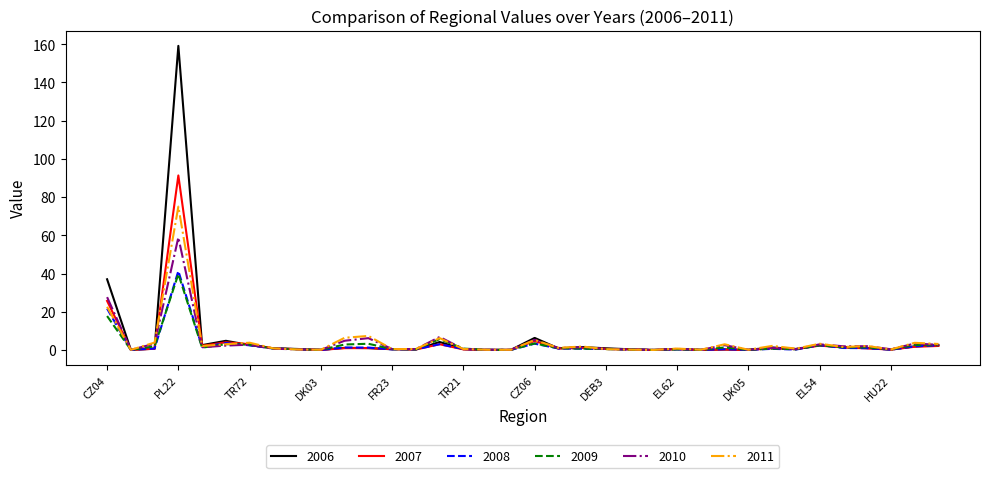

Is this an area chart (filled region under the line)?

No